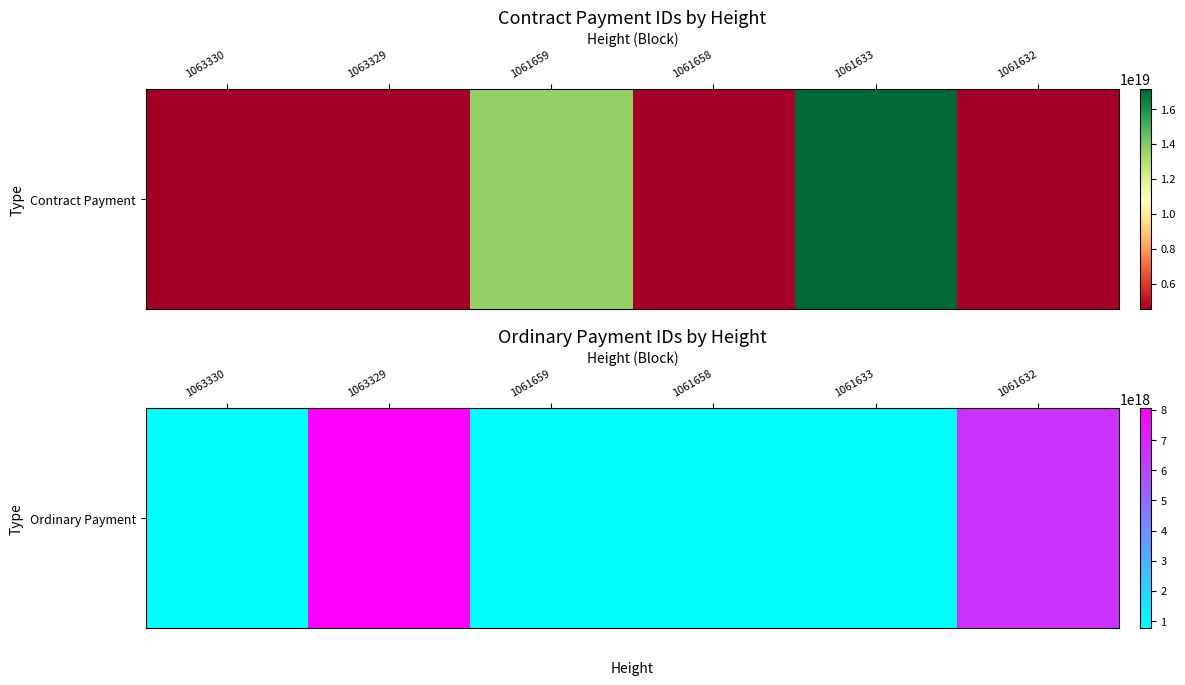

Rank the categories by value from highest to lowest.

1063329, 1061632, 1061658, 1063330, 1061659, 1061633